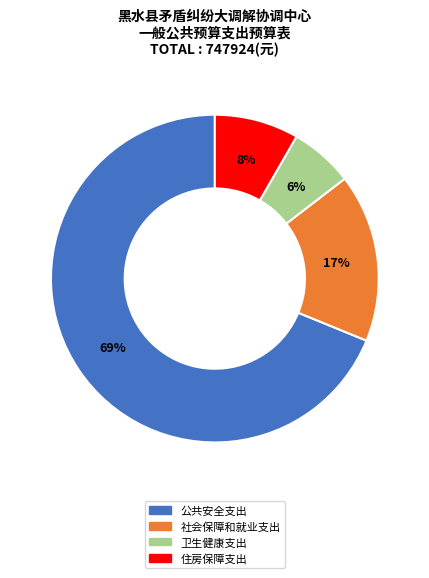

Which category accounts for the majority?

公共安全支出